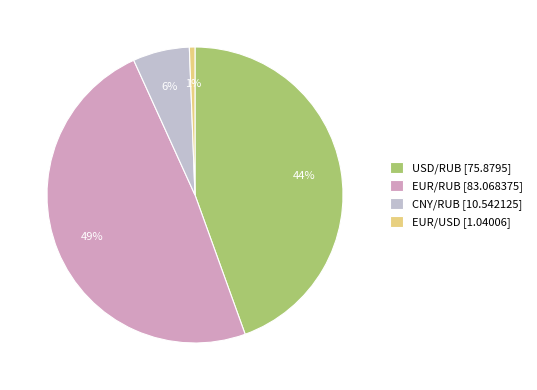

To the nearest percent, what portion does USD/RUB represent?

44%